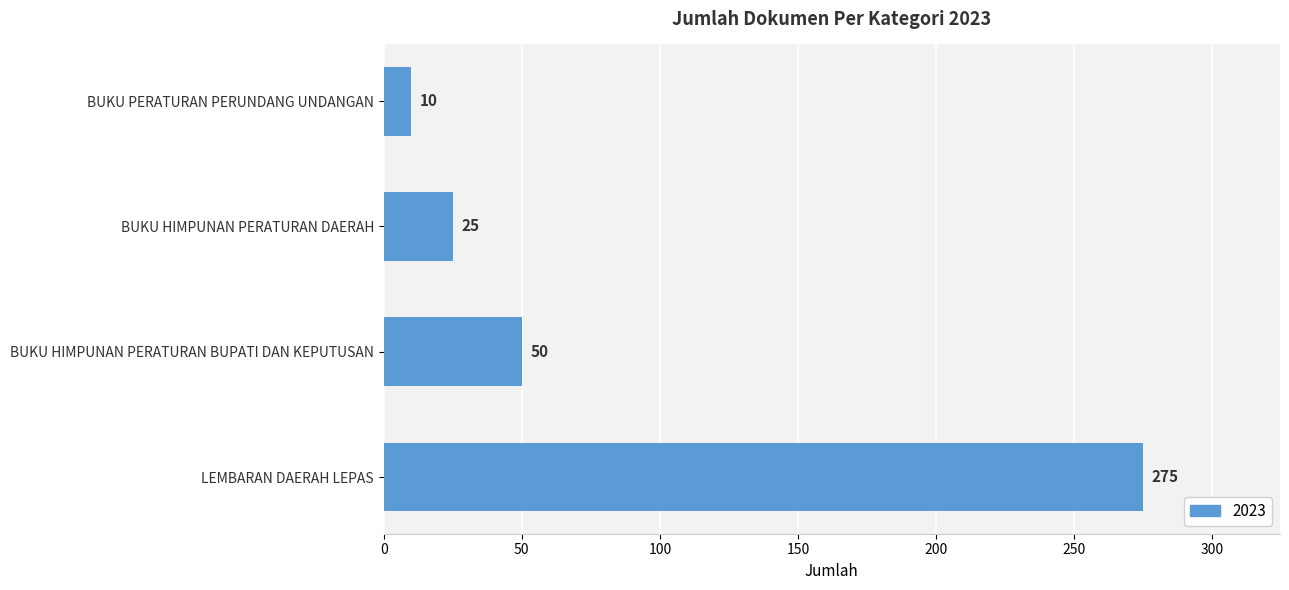

What is the difference between the maximum and minimum values?

265